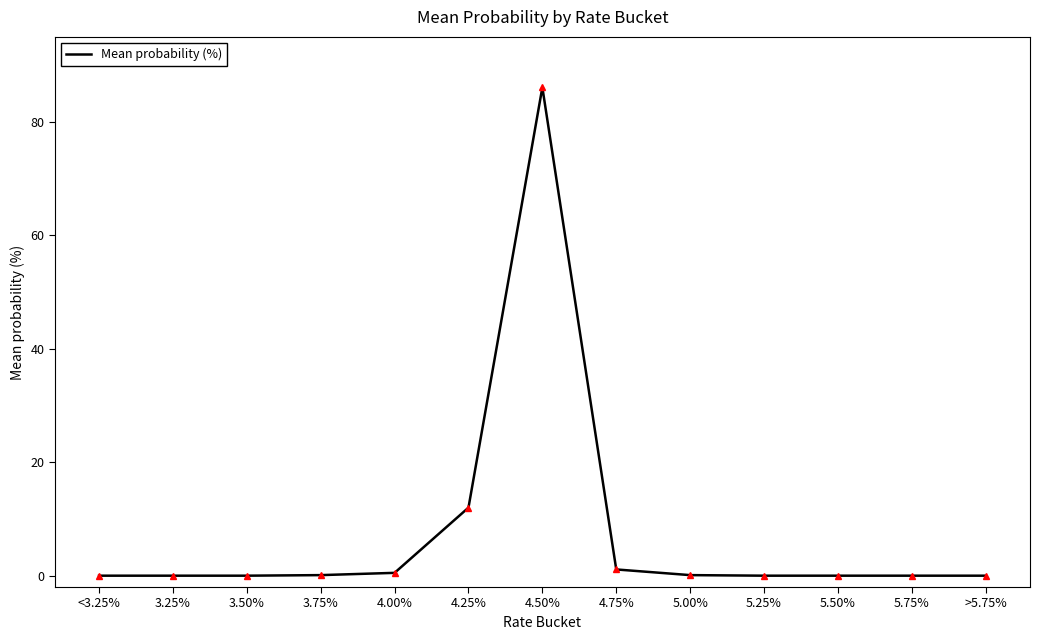

Is it true that the value at 5.25% is 38.1?

False